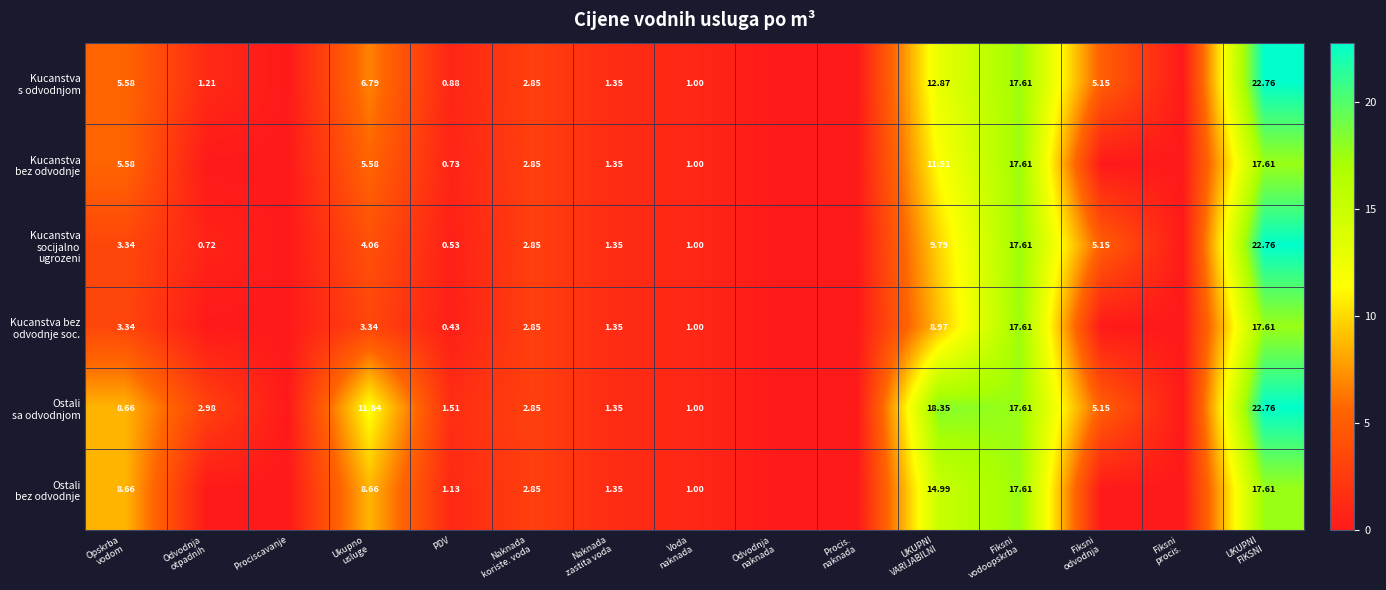

Is the value of Ostali sa odvodnjom at Procis. naknada greater than the value of Kucanstva socijalno ugrozeni at Prociscavanje?

No